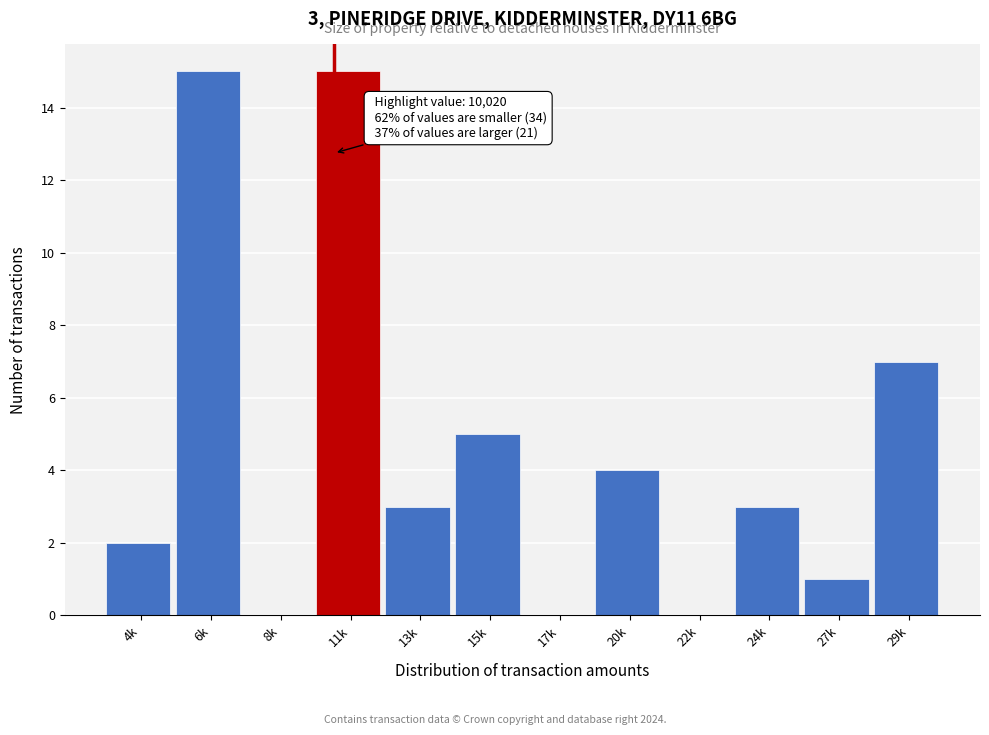

Reading right to left, transcribe all the data shown in this chart.

29k=7	27k=1	24k=3	22k=0	20k=4	17k=0	15k=5	13k=3	11k=15	8k=0	6k=15	4k=2